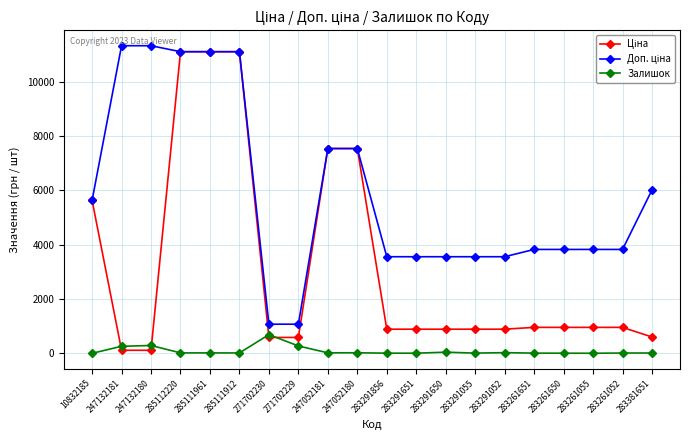

The Залишок series shows 6.0 at 283261650. True or false?

True